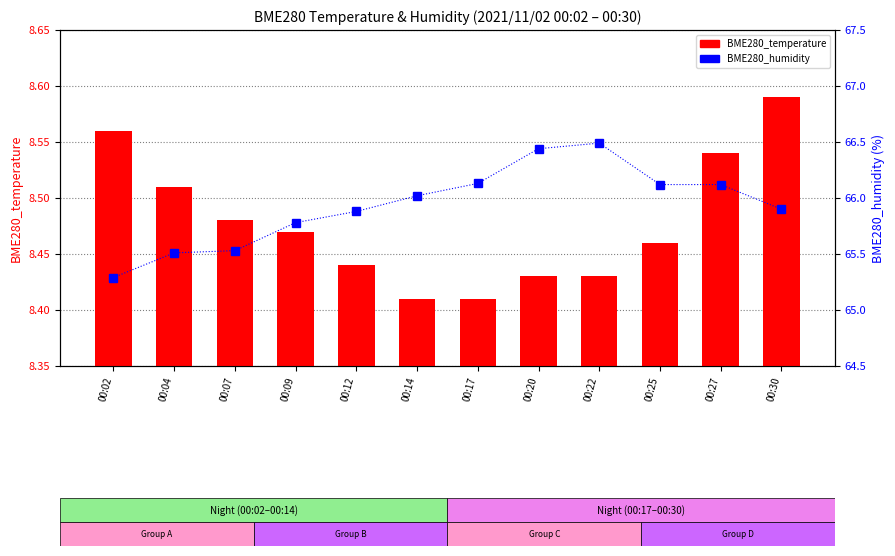

What is the difference between the highest and lowest values at 00:30?

57.3